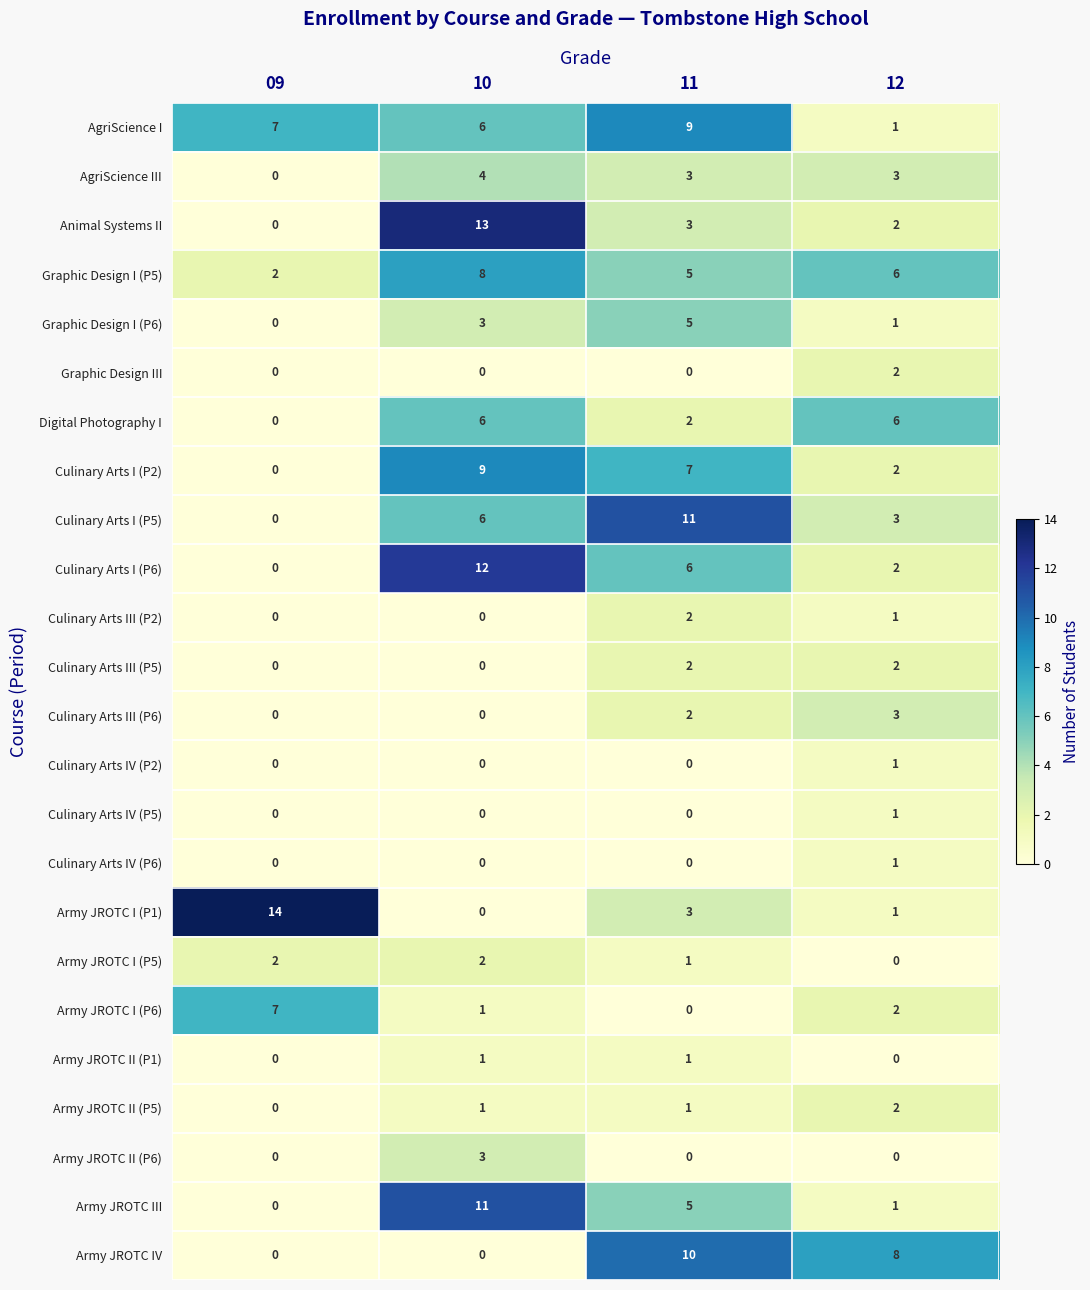

Which series has the largest range (max minus min)?

Army JROTC I (P1)